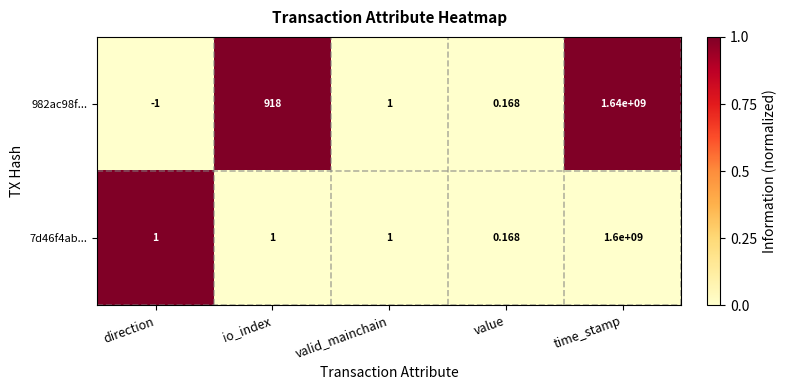

Which series has the widest spread of values?

982ac98f...